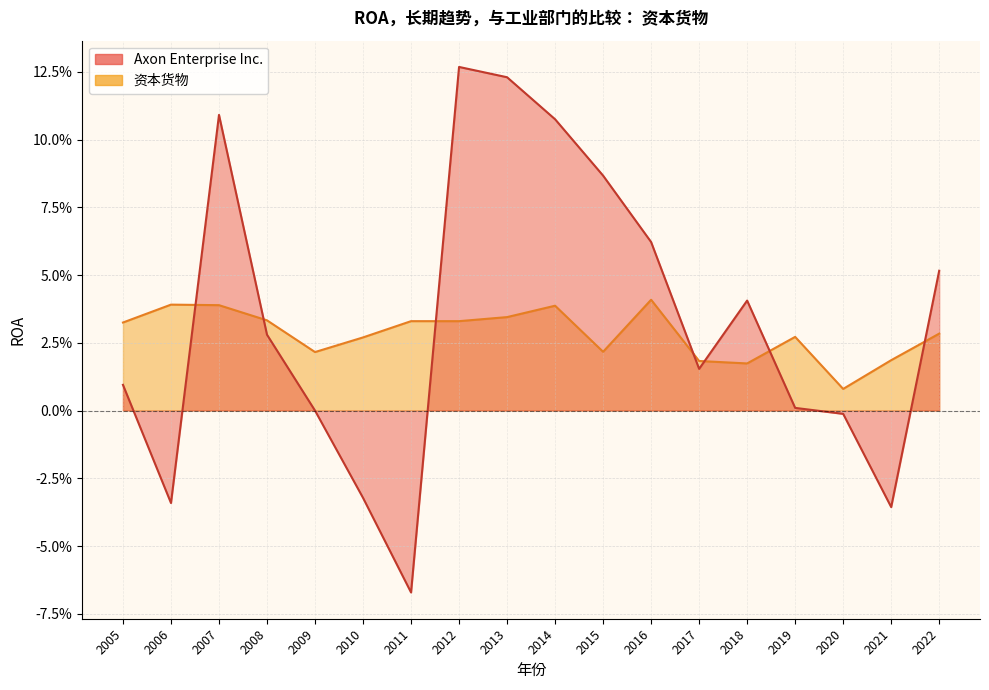

At which label does 资本货物 reach its minimum?

2020